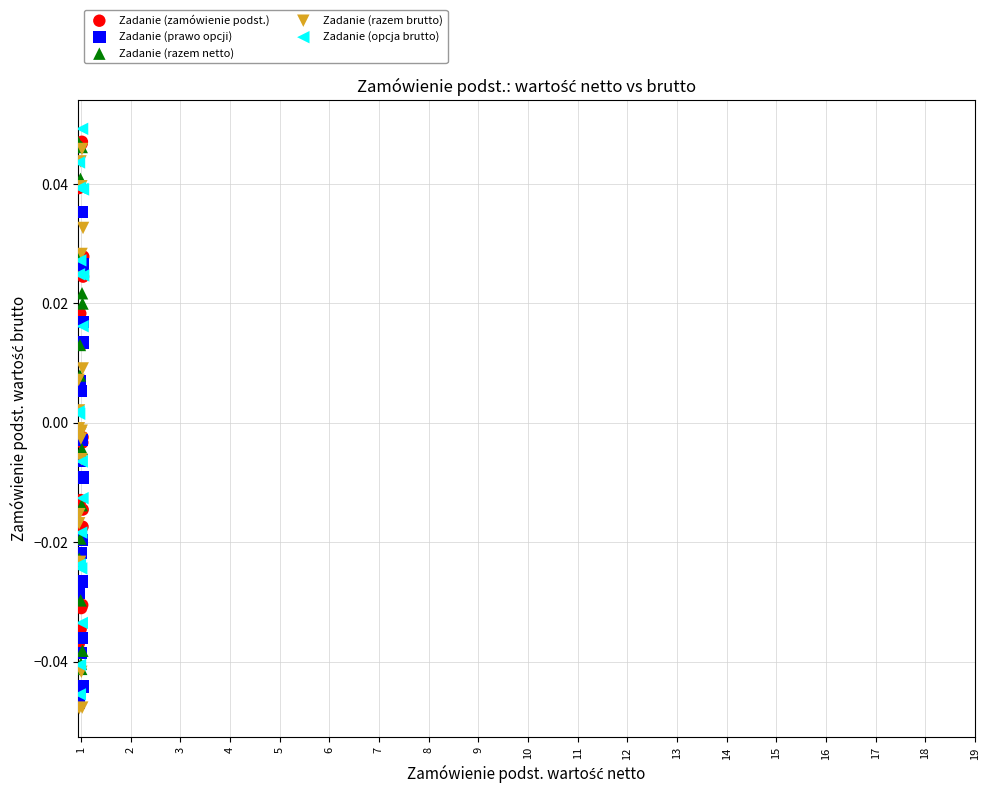

What are all the series names shown in the legend?

Zadanie (zamówienie podst.), Zadanie (prawo opcji), Zadanie (razem netto), Zadanie (razem brutto), Zadanie (opcja brutto)